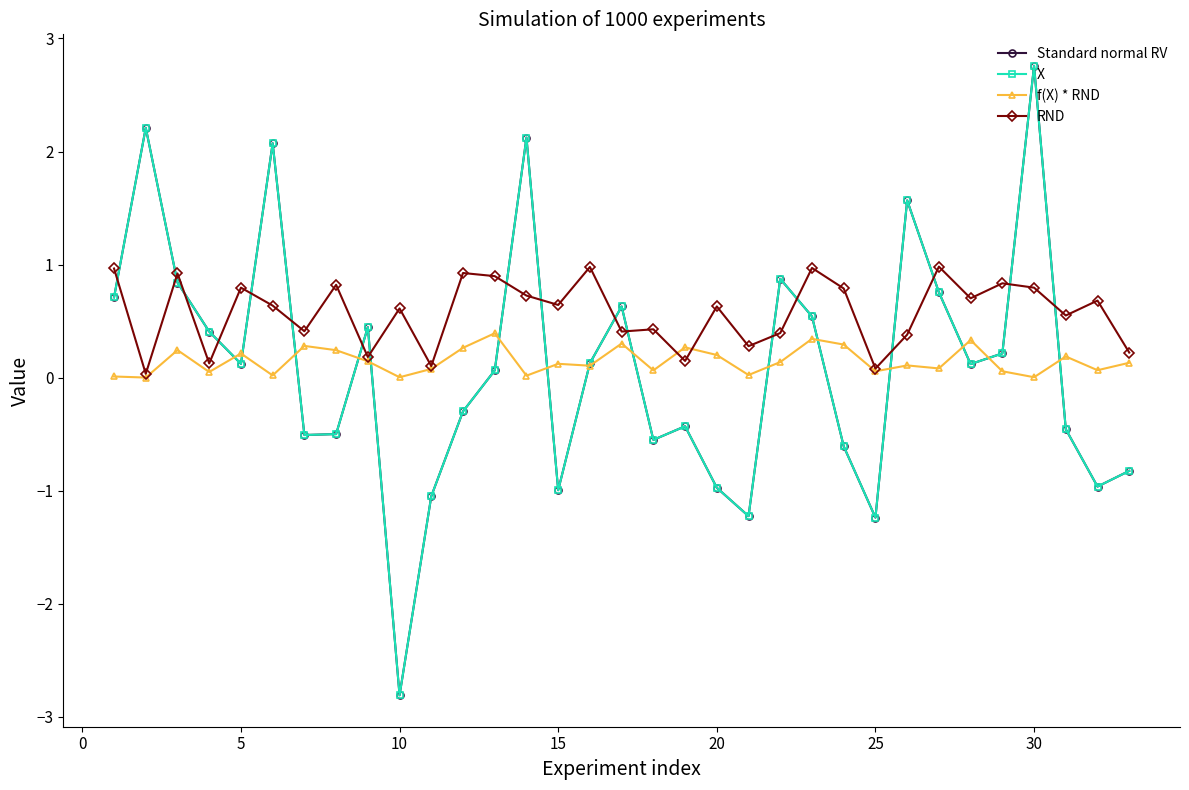

Does the chart have visible grid lines?

No